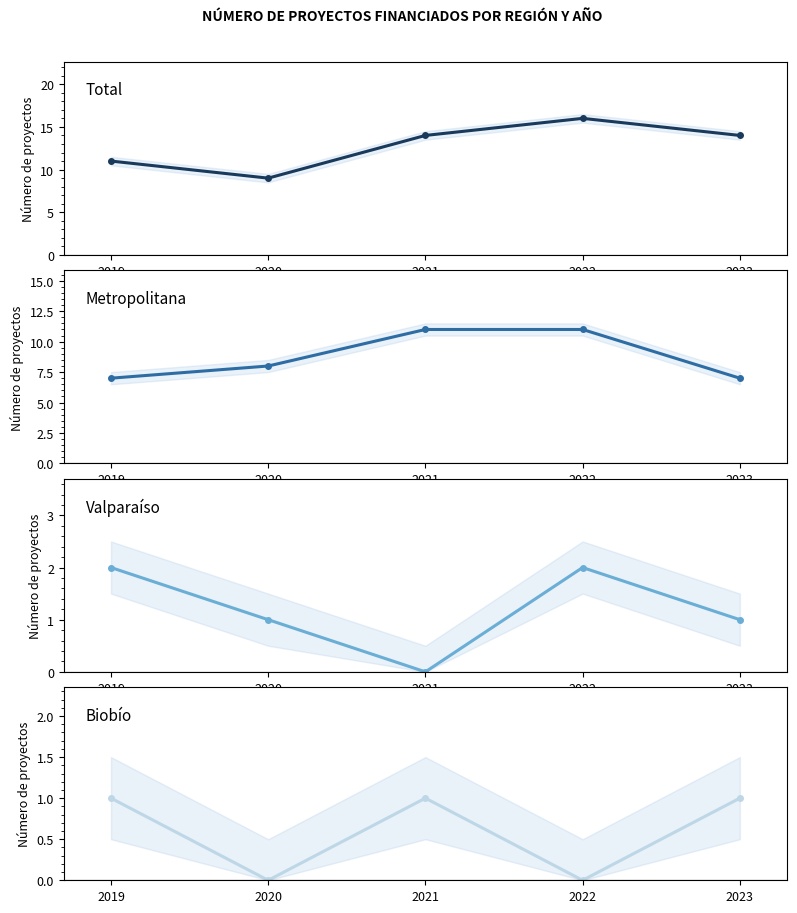

How many lines are shown in the chart?

4